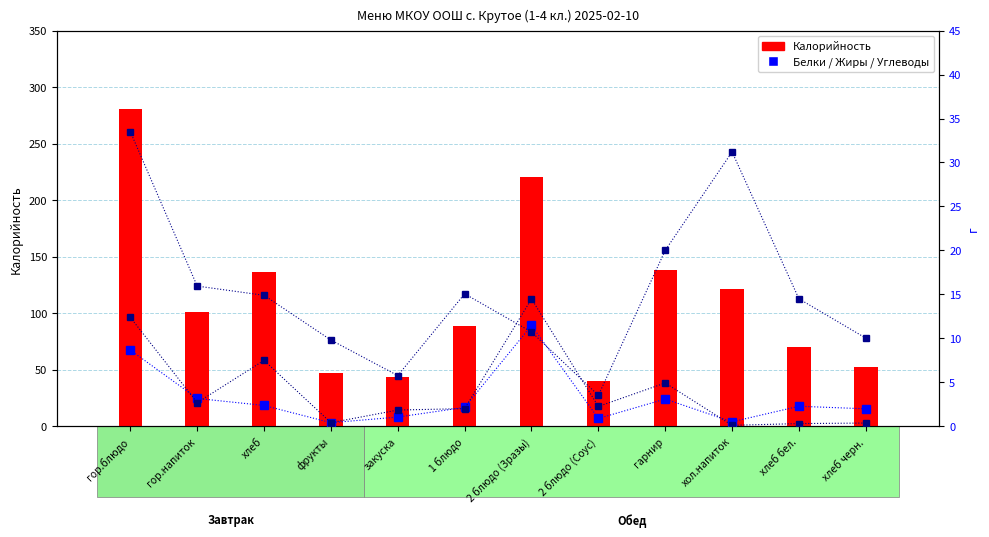

What is the label of the 1st bar from the right?

хлеб черн.